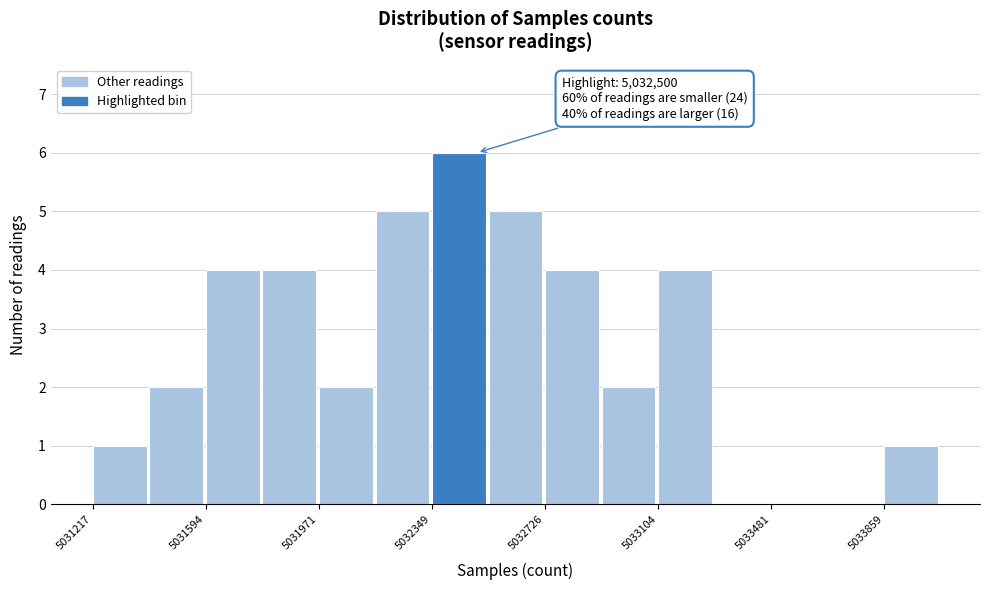

Read against the x-axis, roughly where is the centre of the tallest bar?

5032450